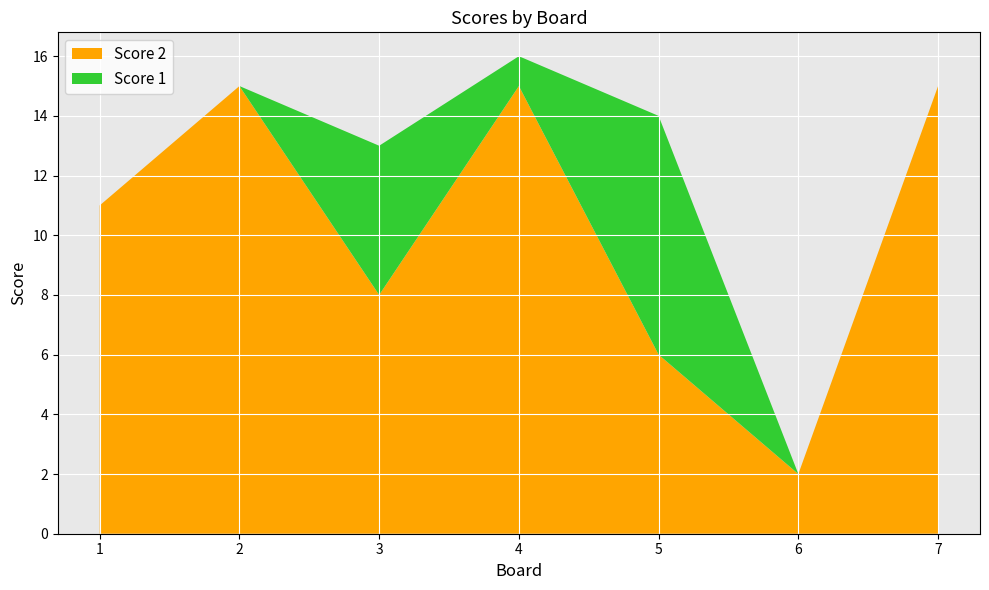

Reading left to right, list all the values displayed in this chart.

Score 2: 1=11	2=15	3=8	4=15	5=6	6=2	7=15
Score 1: 1=0	2=0	3=5	4=1	5=8	6=0	7=0